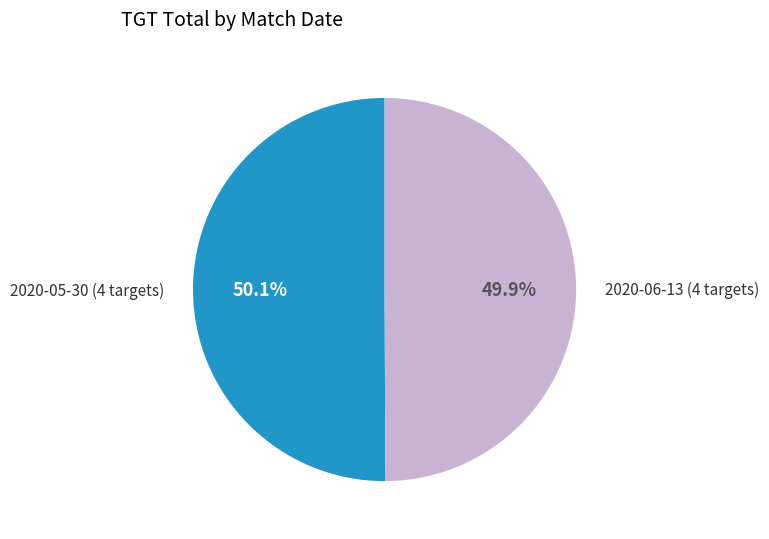

Is it true that 2020-05-30 (4 targets) is 50% of the pie?

True